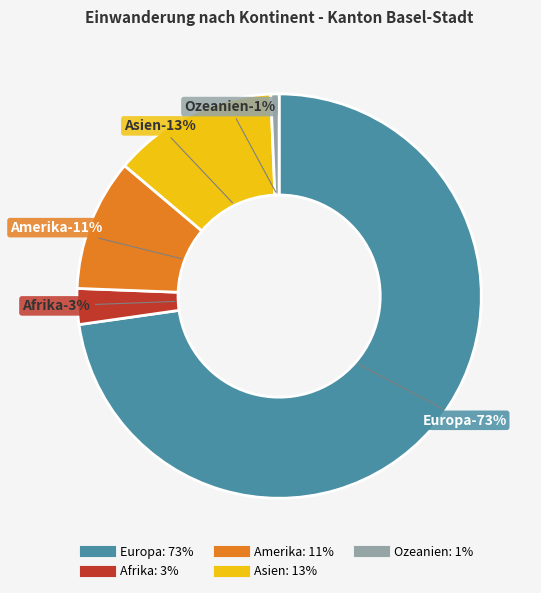

What is the total percentage of Afrika and Asien?

16.0%